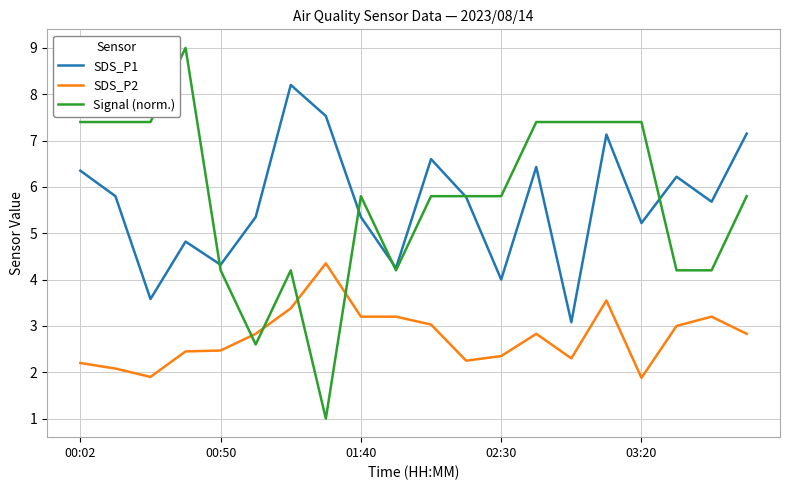

After their last crossing, which series has the higher values: Signal (norm.) or SDS_P1?

SDS_P1